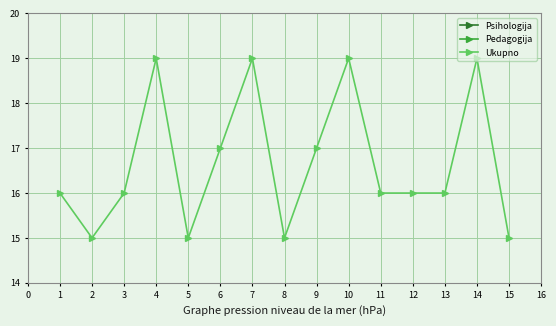

What is the average value of the Psihologija series?

9